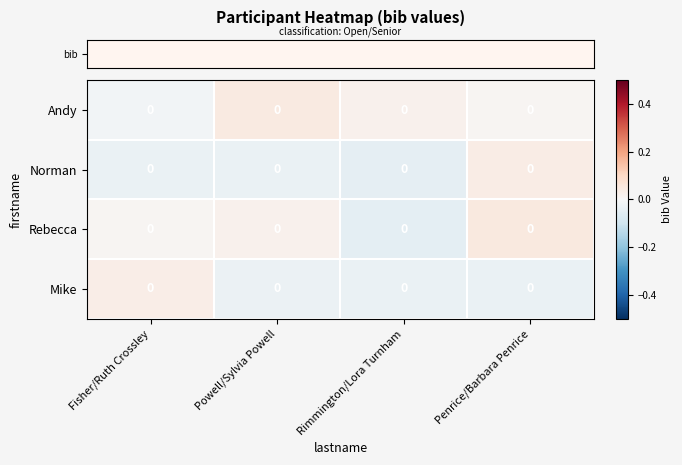

At which label does row_0 first exceed 0?

Powell/Sylvia Powell